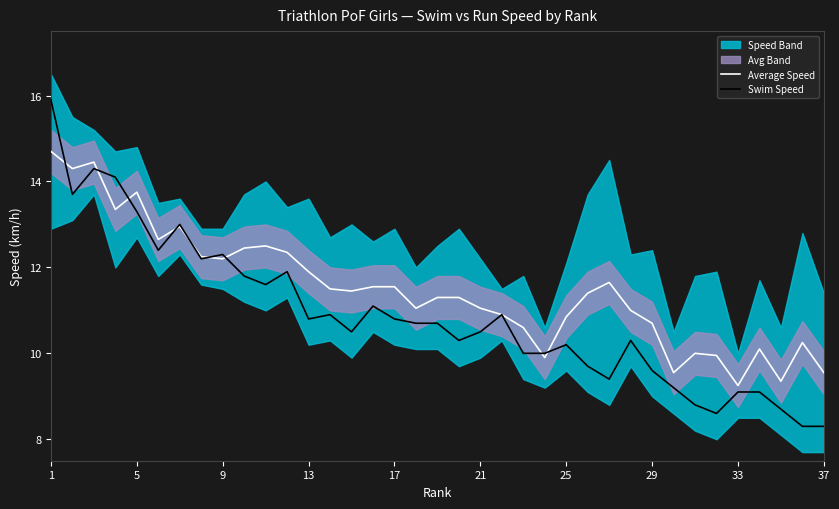

How many lines are shown in the chart?

2